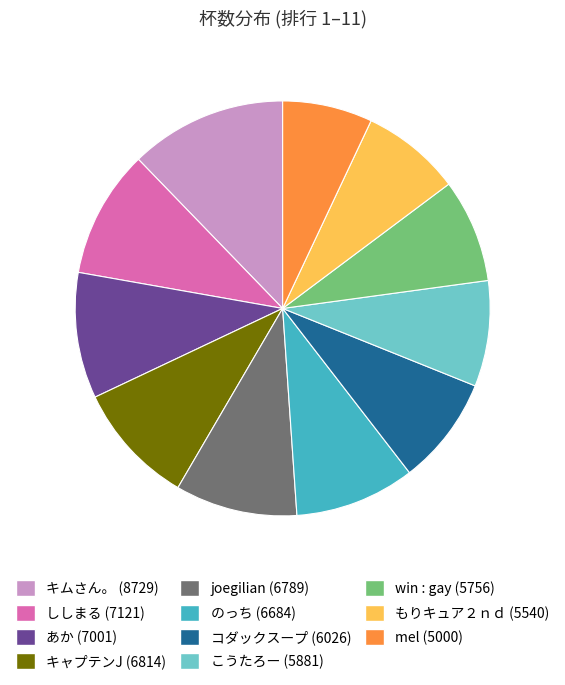

Count the number of slices in the pie.

11